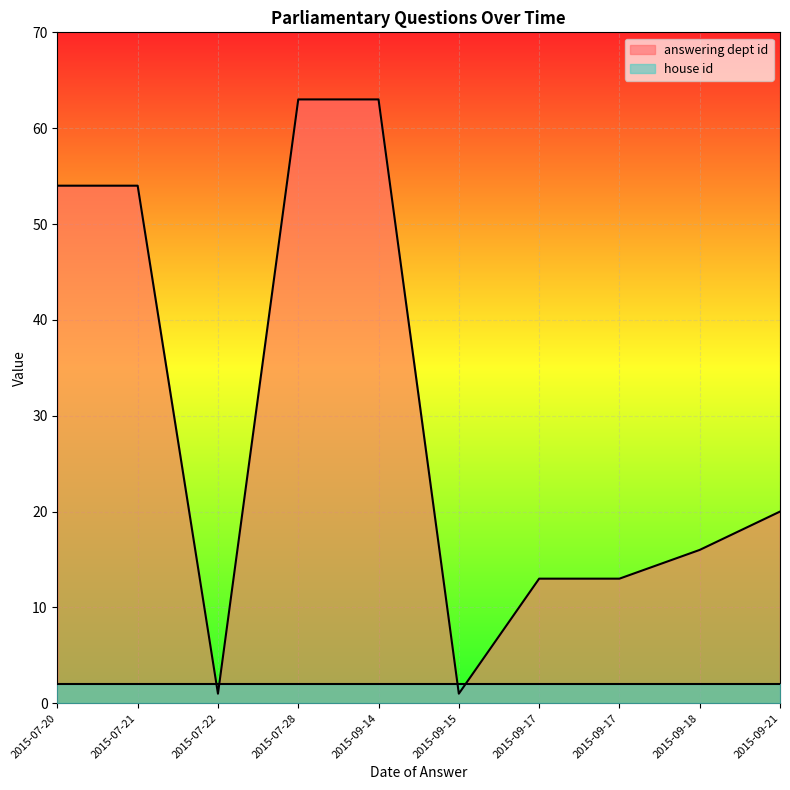

True or false: answering dept id and house id intersect in this chart.

True